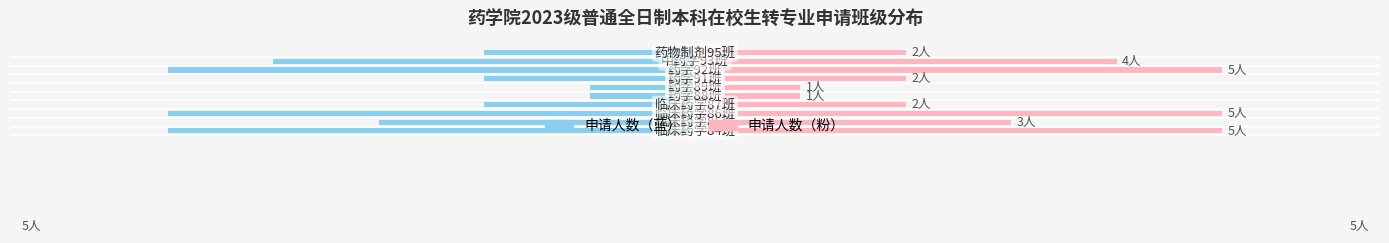

What is the maximum value for 申请人数（右）?

5